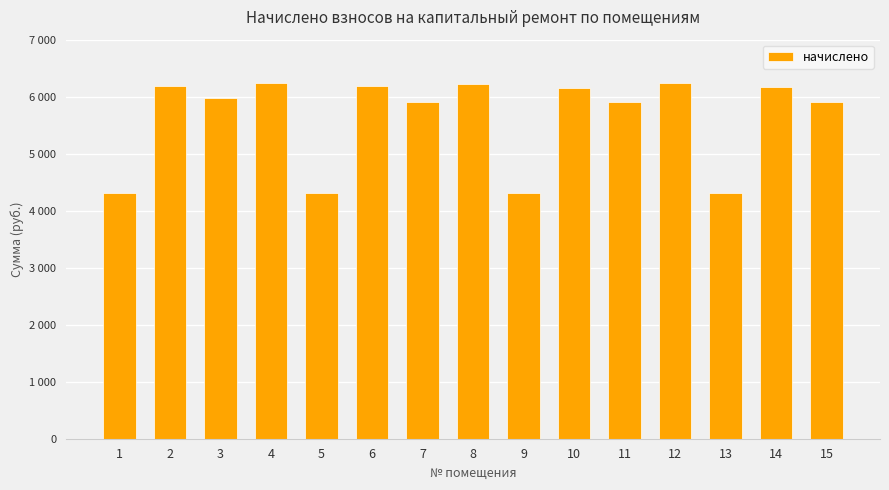

What is the smallest value displayed?

4315.7